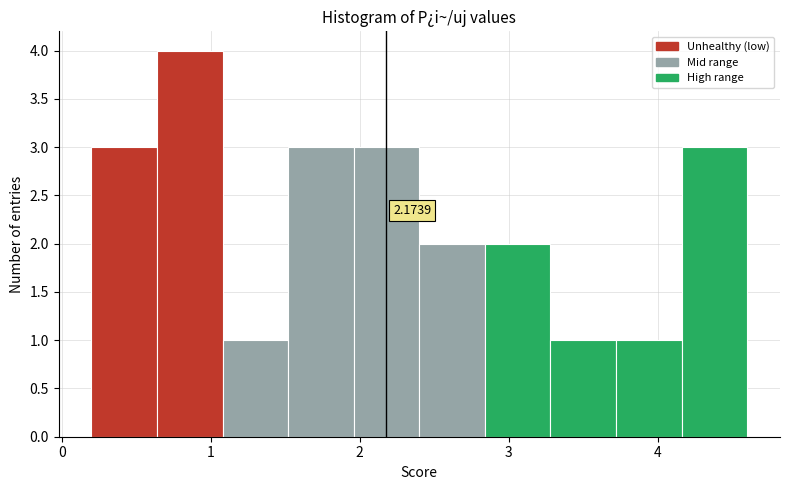

Which range on the x-axis has the tallest bar?

0.64 to 1.08